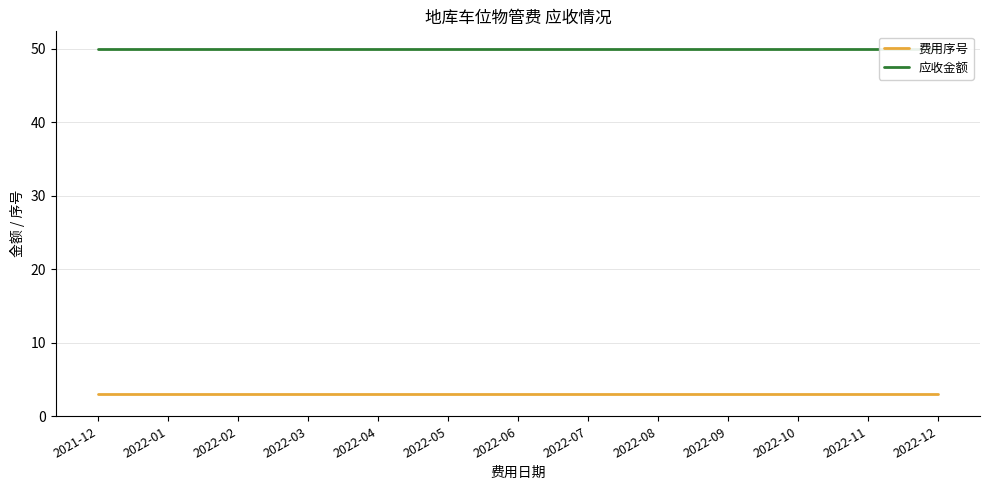

Which series has the widest spread of values?

费用序号